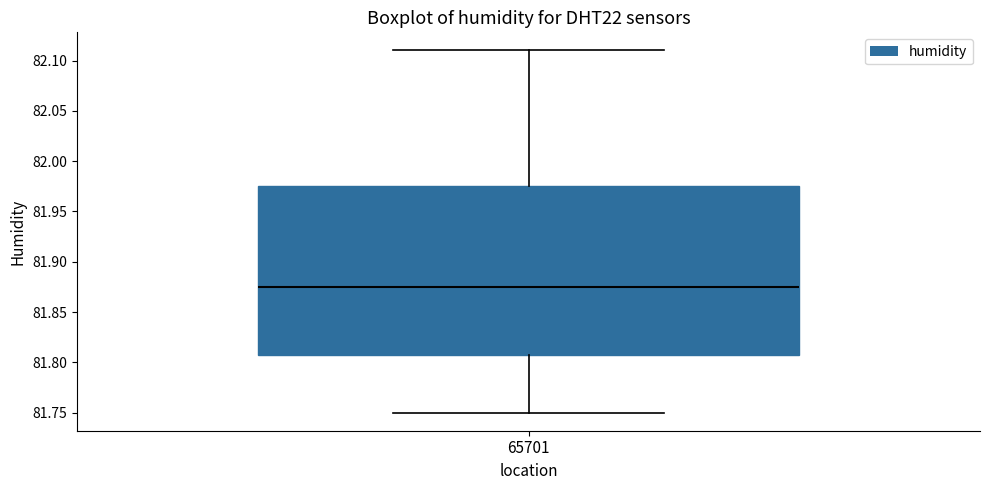

Read this box plot against the y-axis: the position of the median line, the range covered by the box, and the ends of both whiskers. The values are not printed on the chart, so give them approximately, as read against the axis.

median 81.875, box 81.810 to 81.975, whiskers 81.750 to 82.110